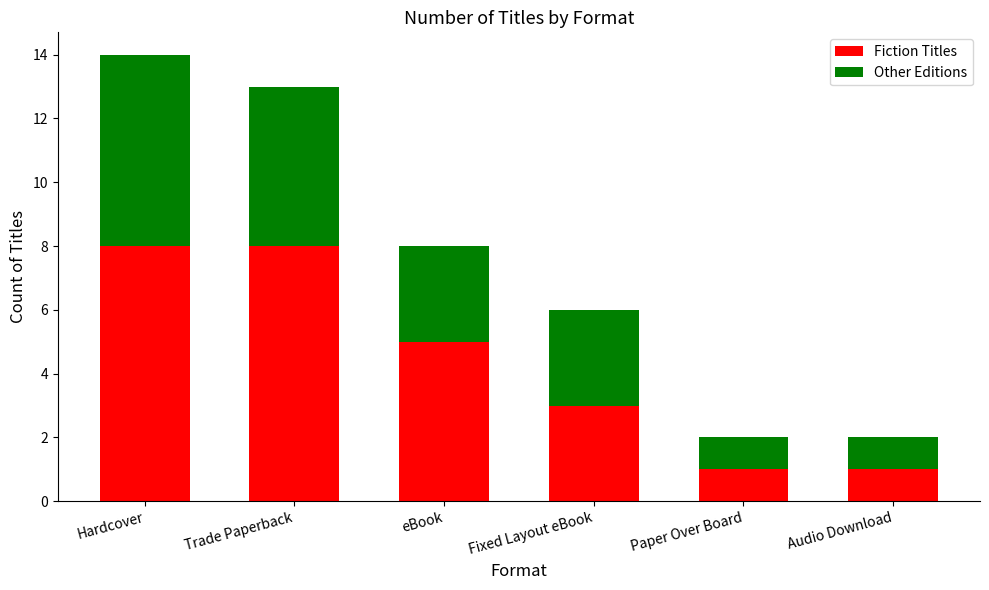

Reading left to right, list the values for the Fiction Titles series.

Hardcover=8	Trade Paperback=8	eBook=5	Fixed Layout eBook=3	Paper Over Board=1	Audio Download=1